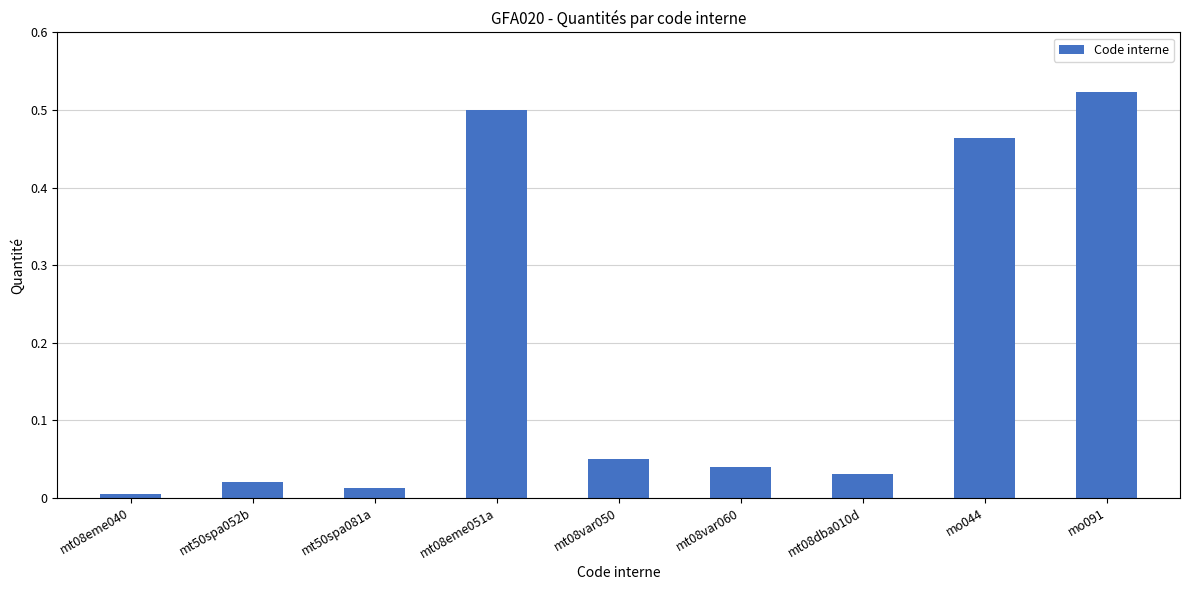

What is the label of the 2nd bar from the left?

mt50spa052b